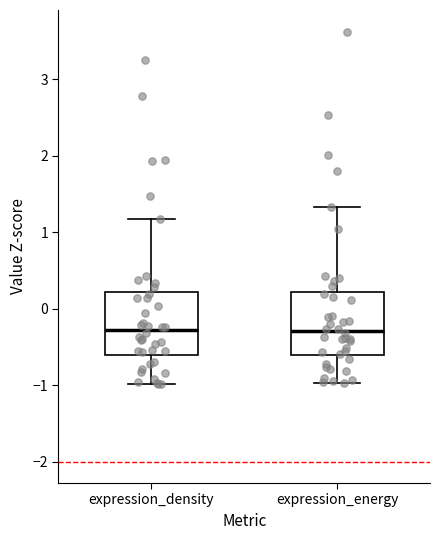

Where does the median line of the box for expression_energy sit on the y-axis? The values are not printed on the chart, so give them approximately, as read against the axis.

-0.3